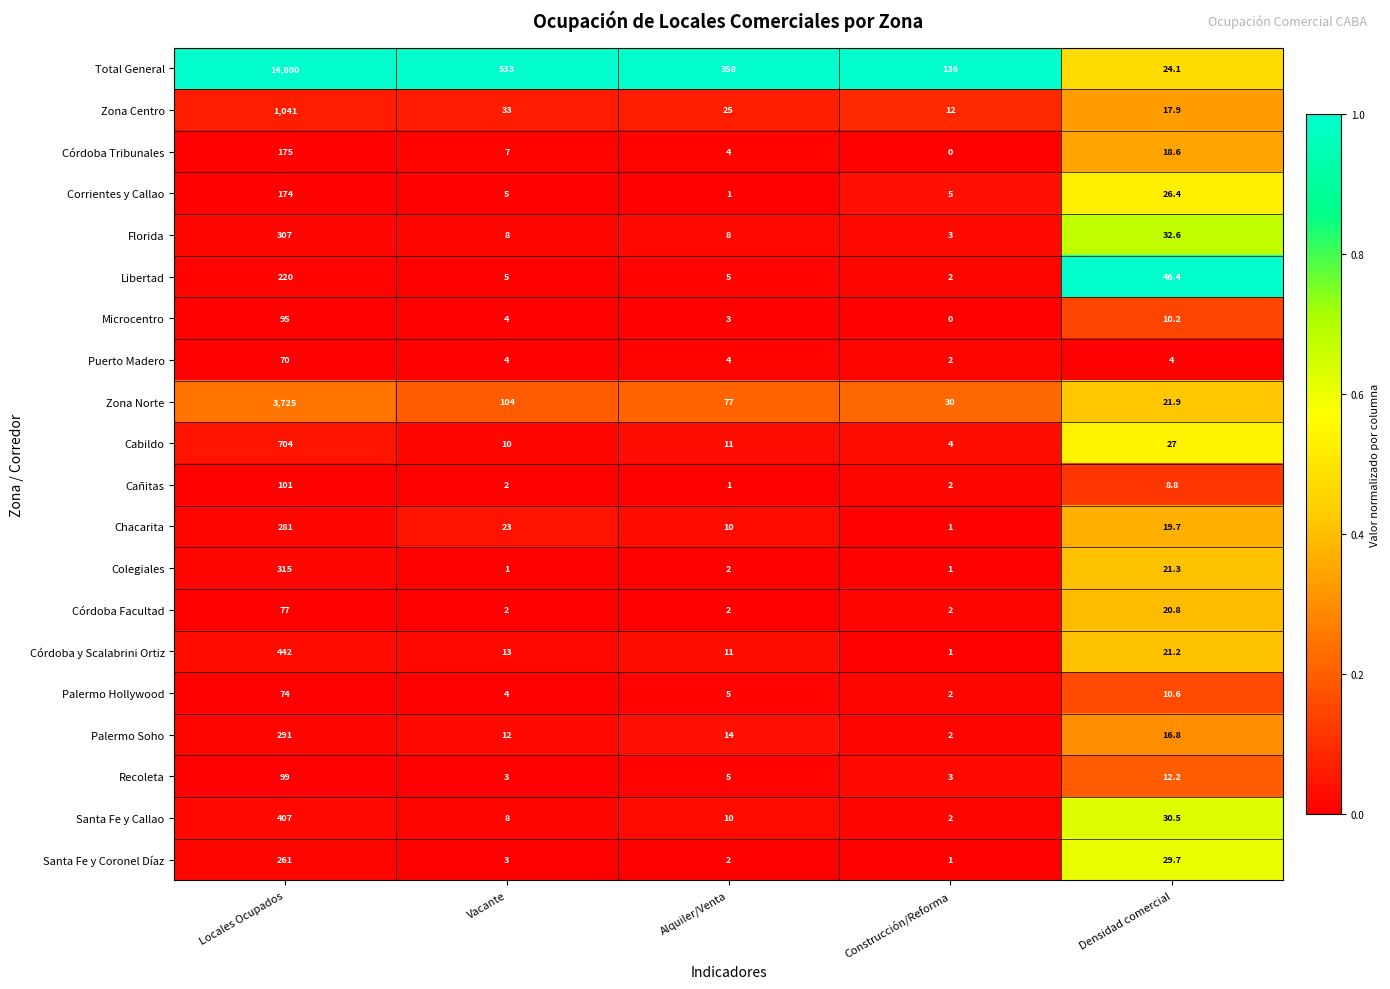

At how many categories does at least one series exceed 0?

5